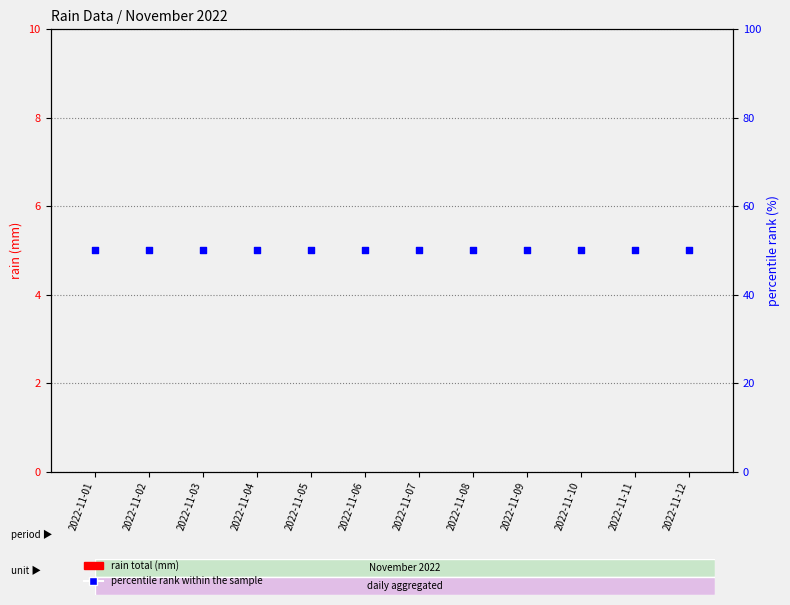

At how many categories does at least one series exceed 3?

12